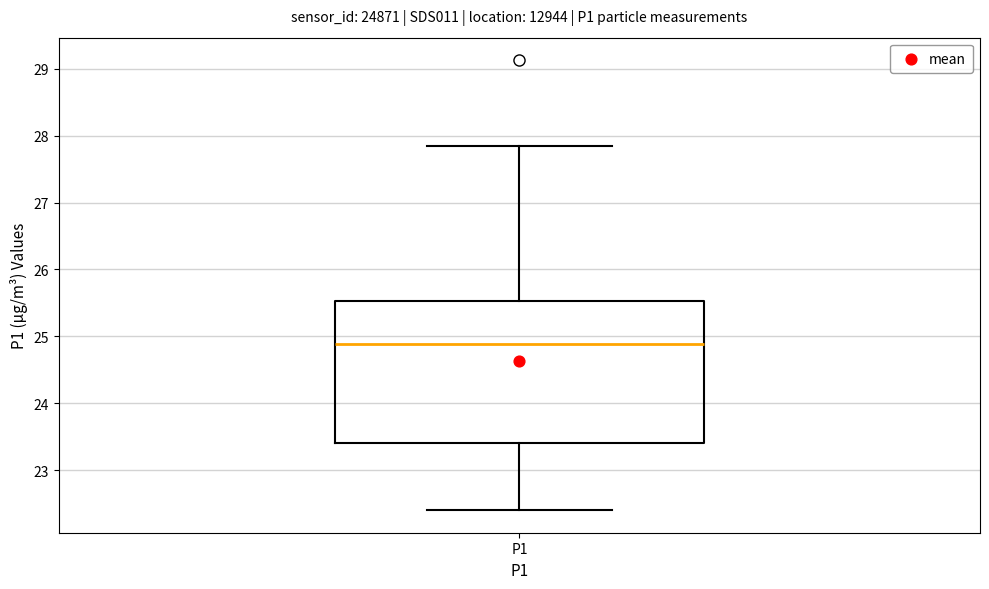

Transcribe this box plot: give where the median line is, the range the box spans, and where the two whiskers end, as read against the y-axis. The values are not printed on the chart, so give them approximately, as read against the axis.

median 24.9, box 23.4 to 25.5, whiskers 22.4 to 27.9